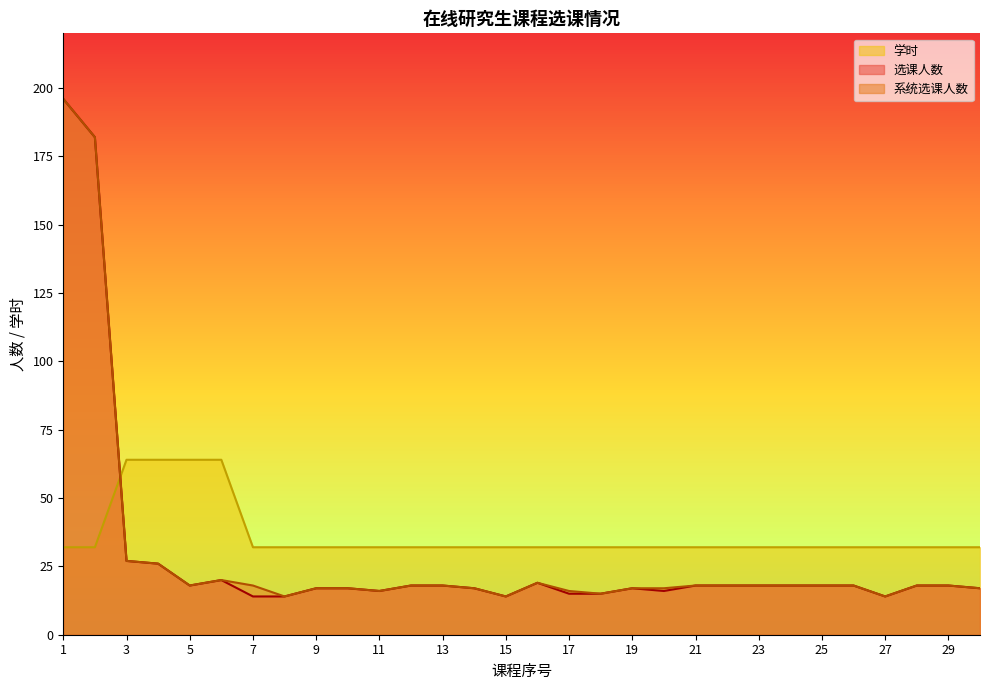

The value of 选课人数 at 7 is 14. True or false?

True